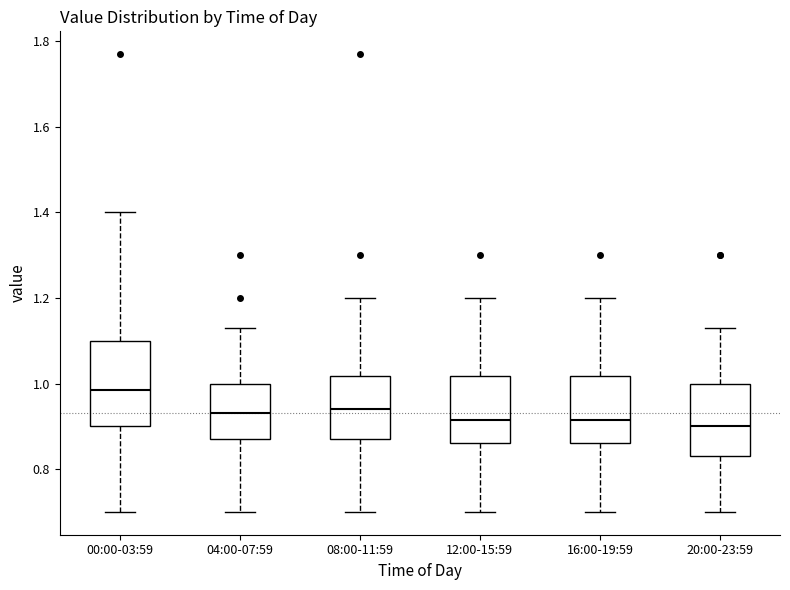

Where does the lower whisker of the box for 16:00-19:59 end on the y-axis? The values are not printed on the chart, so give them approximately, as read against the axis.

0.70